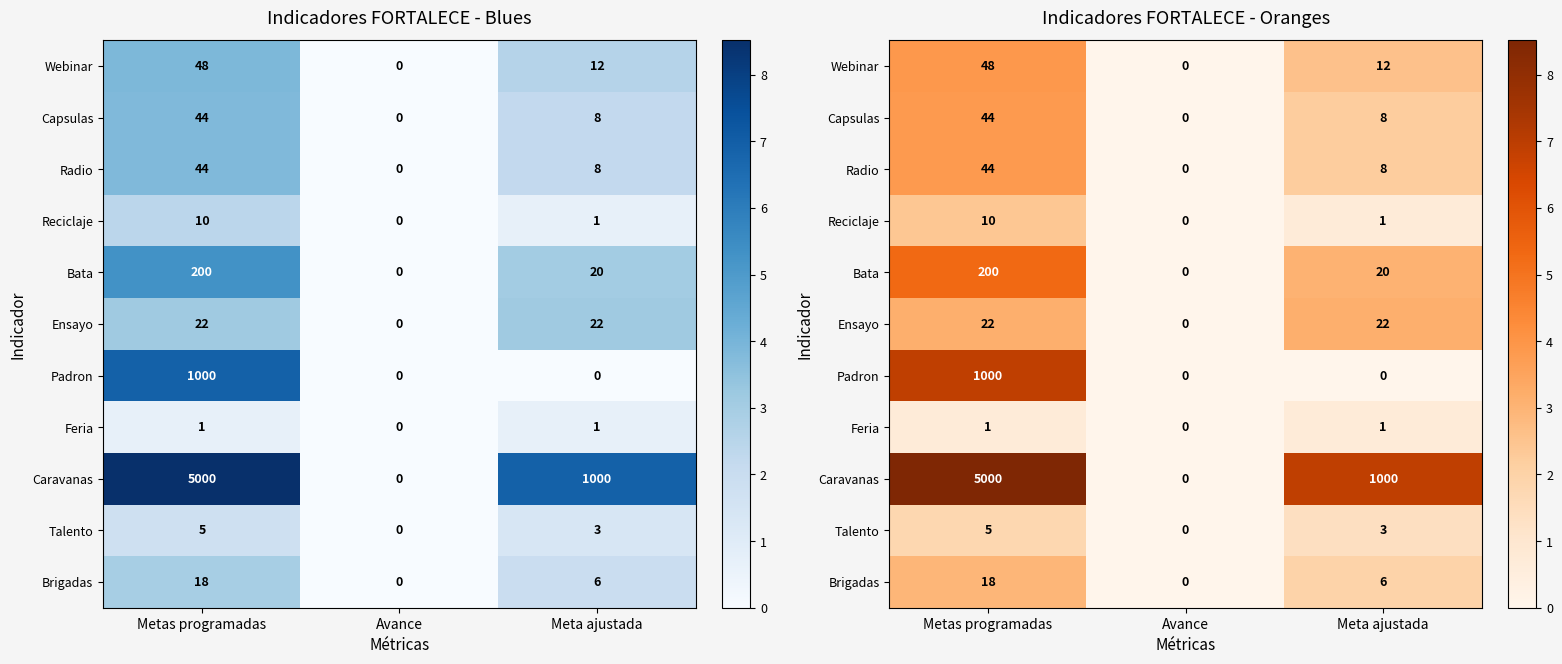

How many data points does each series have?

3